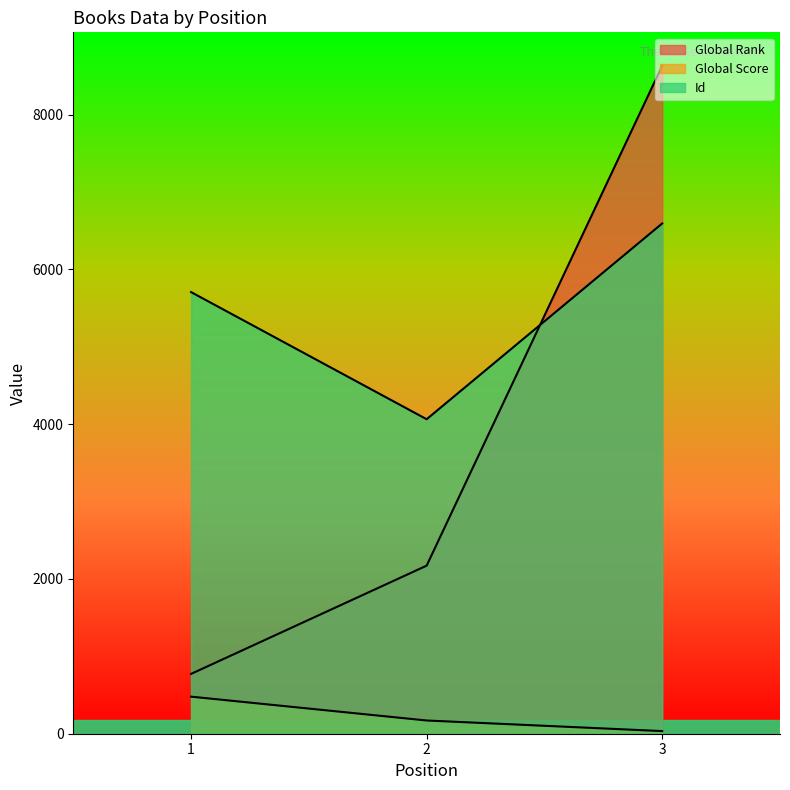

Rank the series at 1 from lowest to highest value.

Global Score, Global Rank, Id